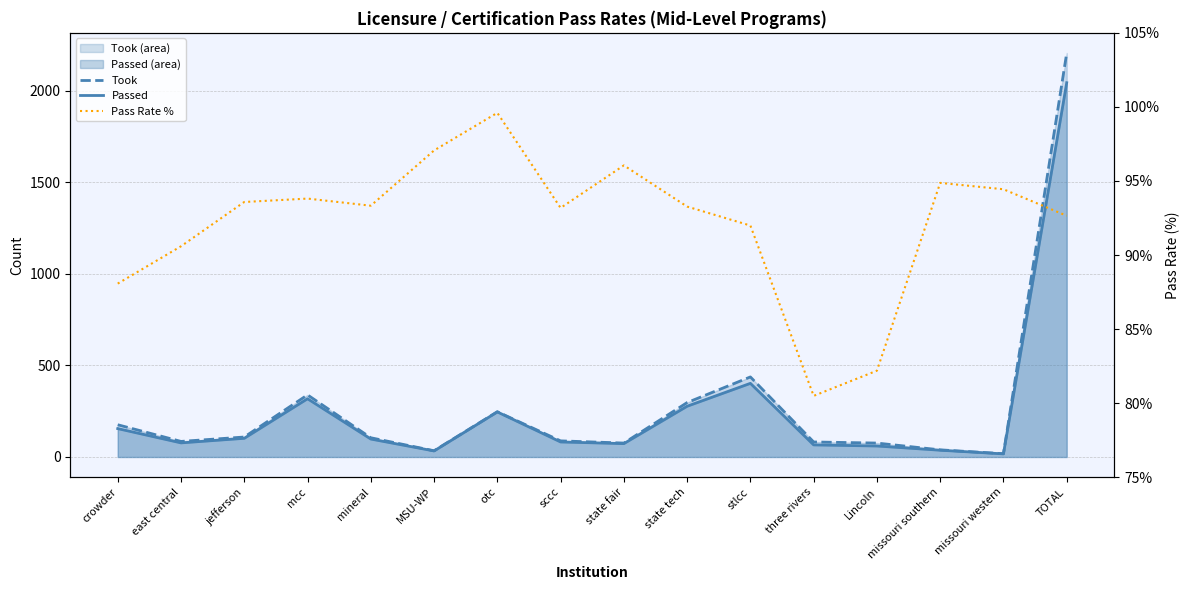

Where do Took and Pass Rate % first cross each other?

crowder and east central